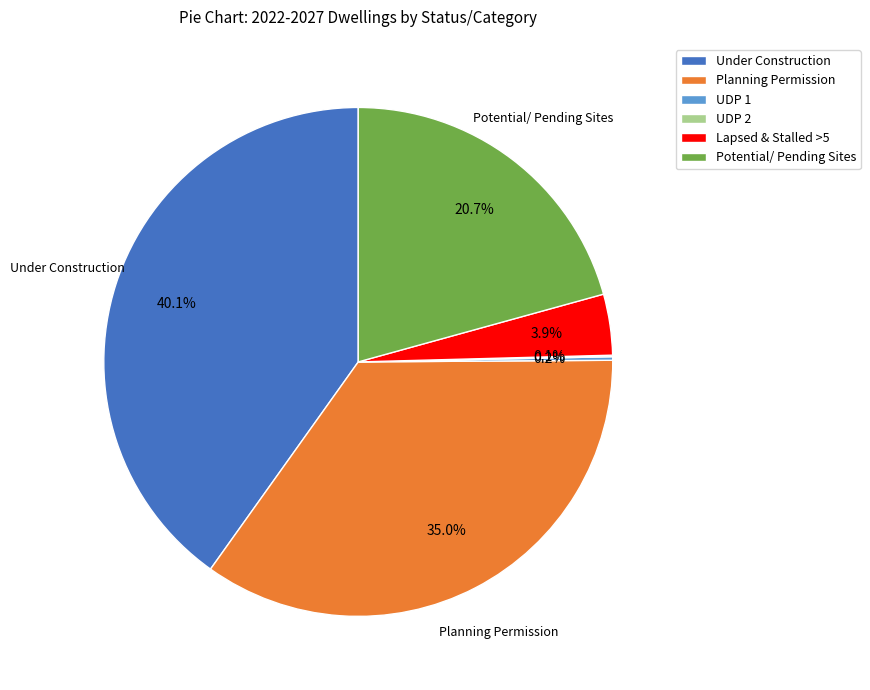

Combined, do Potential/ Pending Sites and Under Construction account for over 50%?

Yes